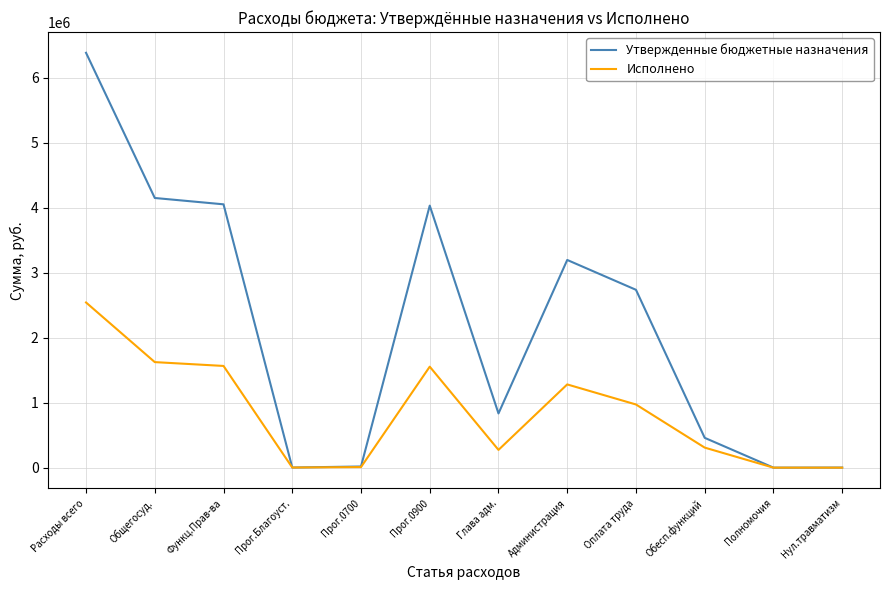

Does the chart display data point markers on the line(s)?

No